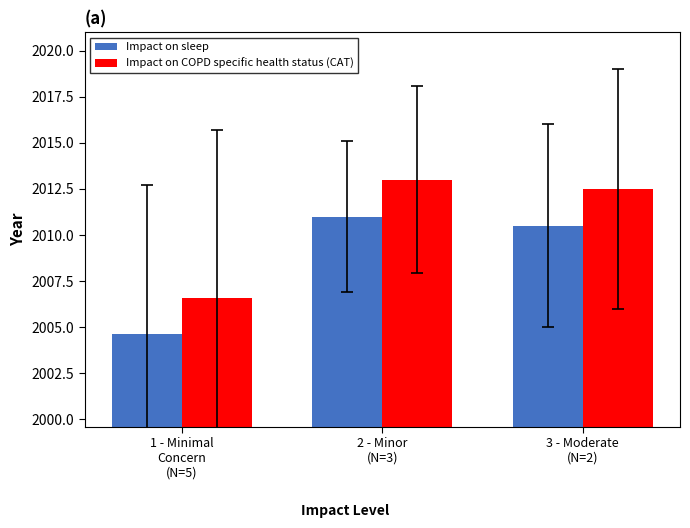

Where is Impact on sleep nearest to the value 2007?

1 - Minimal
Concern
(N=5)